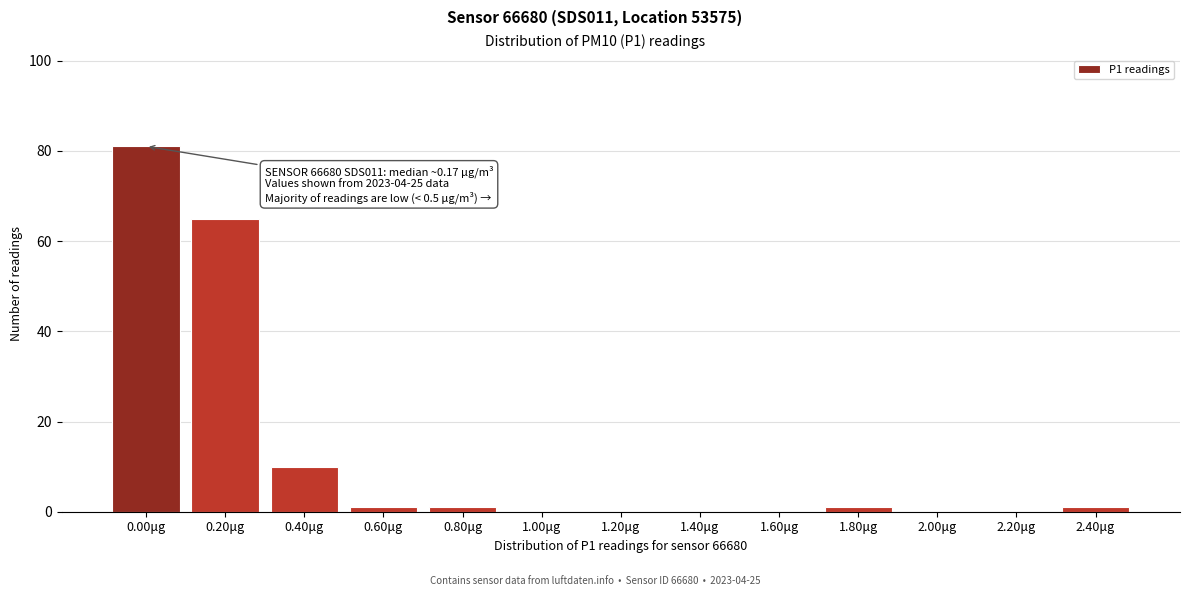

Reading left to right, list all the values displayed in this chart.

0.00μg=81	0.20μg=65	0.40μg=10	0.60μg=1	0.80μg=1	1.00μg=0	1.20μg=0	1.40μg=0	1.60μg=0	1.80μg=1	2.00μg=0	2.20μg=0	2.40μg=1